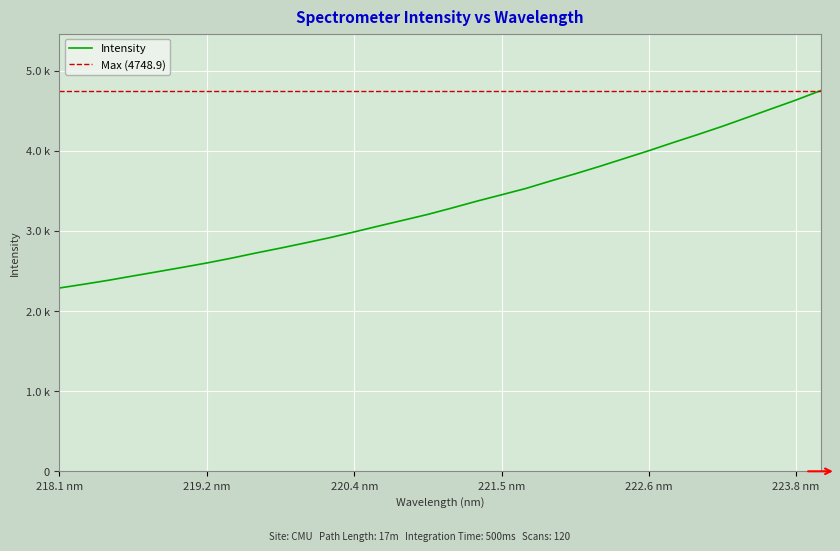

The value at 220.9264 is 1882.5. True or false?

False